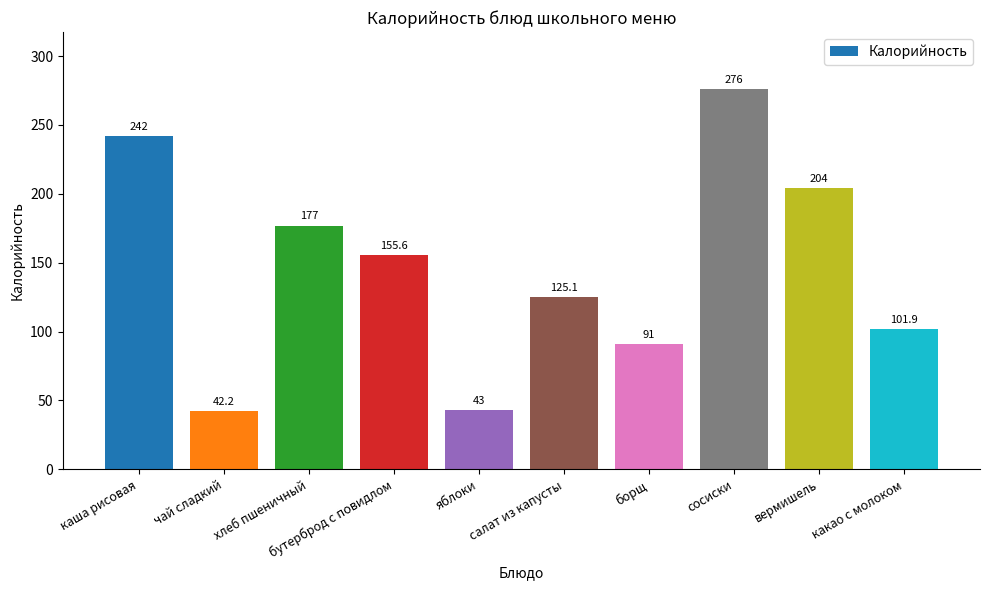

What is the sum of the values at чай сладкий and вермишель?

246.2